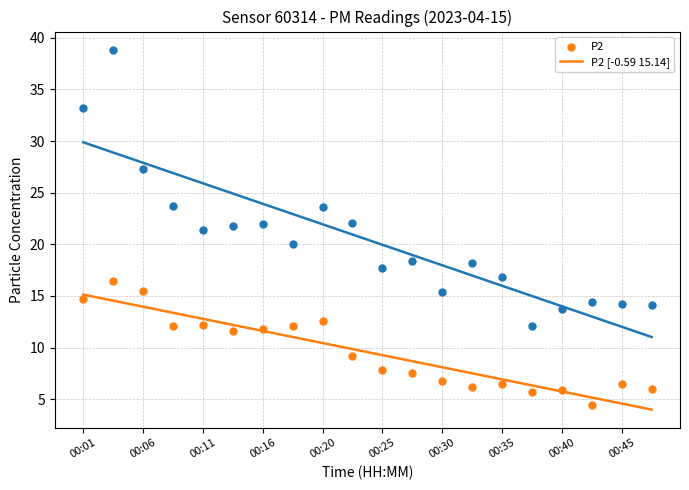

At which category is the sum across all series the highest?

00:03